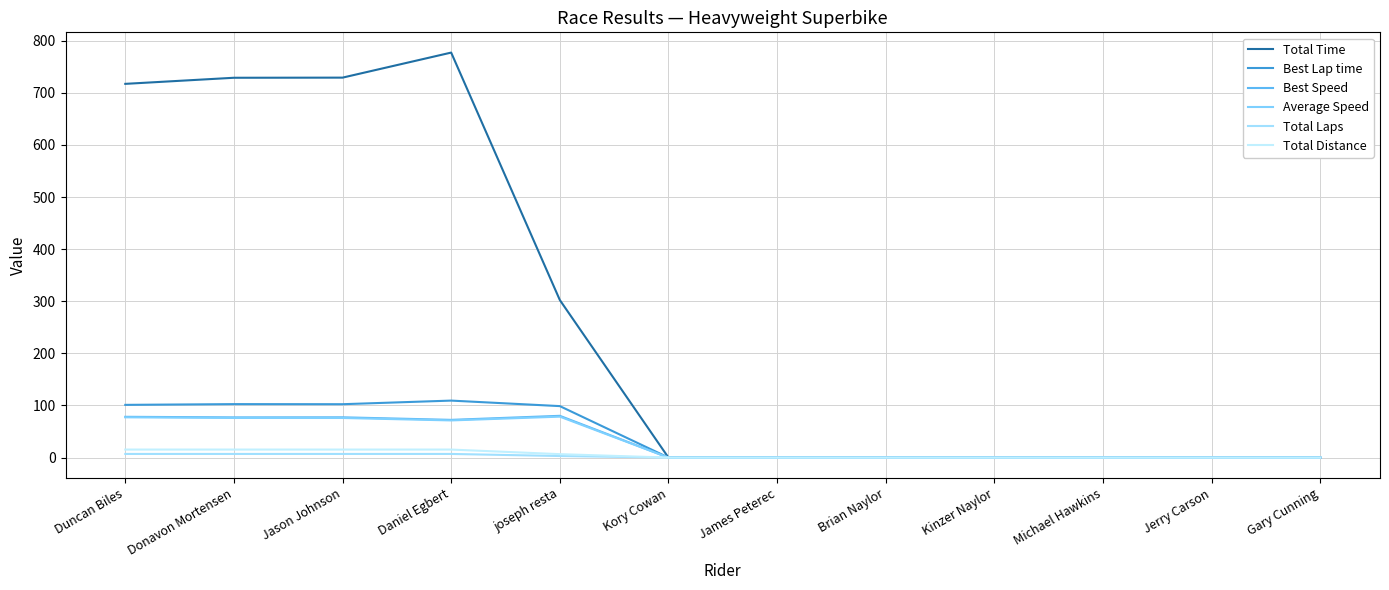

Reading left to right, extract all data points from this chart.

Total Time: Duncan Biles=717.3	Donavon Mortensen=729.0	Jason Johnson=729.2	Daniel Egbert=777.3	joseph resta=302.4	Kory Cowan=0.0	James Peterec=0.0	Brian Naylor=0.0	Kinzer Naylor=0.0	Michael Hawkins=0.0	Jerry Carson=0.0	Gary Cunning=0.0
Best Lap time: Duncan Biles=101.2	Donavon Mortensen=102.6	Jason Johnson=102.5	Daniel Egbert=109.4	joseph resta=98.8	Kory Cowan=0.0	James Peterec=0.0	Brian Naylor=0.0	Kinzer Naylor=0.0	Michael Hawkins=0.0	Jerry Carson=0.0	Gary Cunning=0.0
Best Speed: Duncan Biles=78.3	Donavon Mortensen=77.2	Jason Johnson=77.3	Daniel Egbert=72.4	joseph resta=80.2	Kory Cowan=0.0	James Peterec=0.0	Brian Naylor=0.0	Kinzer Naylor=0.0	Michael Hawkins=0.0	Jerry Carson=0.0	Gary Cunning=0.0
Average Speed: Duncan Biles=77.3	Donavon Mortensen=76.1	Jason Johnson=76.0	Daniel Egbert=71.3	joseph resta=78.6	Kory Cowan=0.0	James Peterec=0.0	Brian Naylor=0.0	Kinzer Naylor=0.0	Michael Hawkins=0.0	Jerry Carson=0.0	Gary Cunning=0.0
Total Laps: Duncan Biles=7.0	Donavon Mortensen=7.0	Jason Johnson=7.0	Daniel Egbert=7.0	joseph resta=3.0	Kory Cowan=0.0	James Peterec=0.0	Brian Naylor=0.0	Kinzer Naylor=0.0	Michael Hawkins=0.0	Jerry Carson=0.0	Gary Cunning=0.0
Total Distance: Duncan Biles=15.4	Donavon Mortensen=15.4	Jason Johnson=15.4	Daniel Egbert=15.4	joseph resta=6.6	Kory Cowan=0.0	James Peterec=0.0	Brian Naylor=0.0	Kinzer Naylor=0.0	Michael Hawkins=0.0	Jerry Carson=0.0	Gary Cunning=0.0